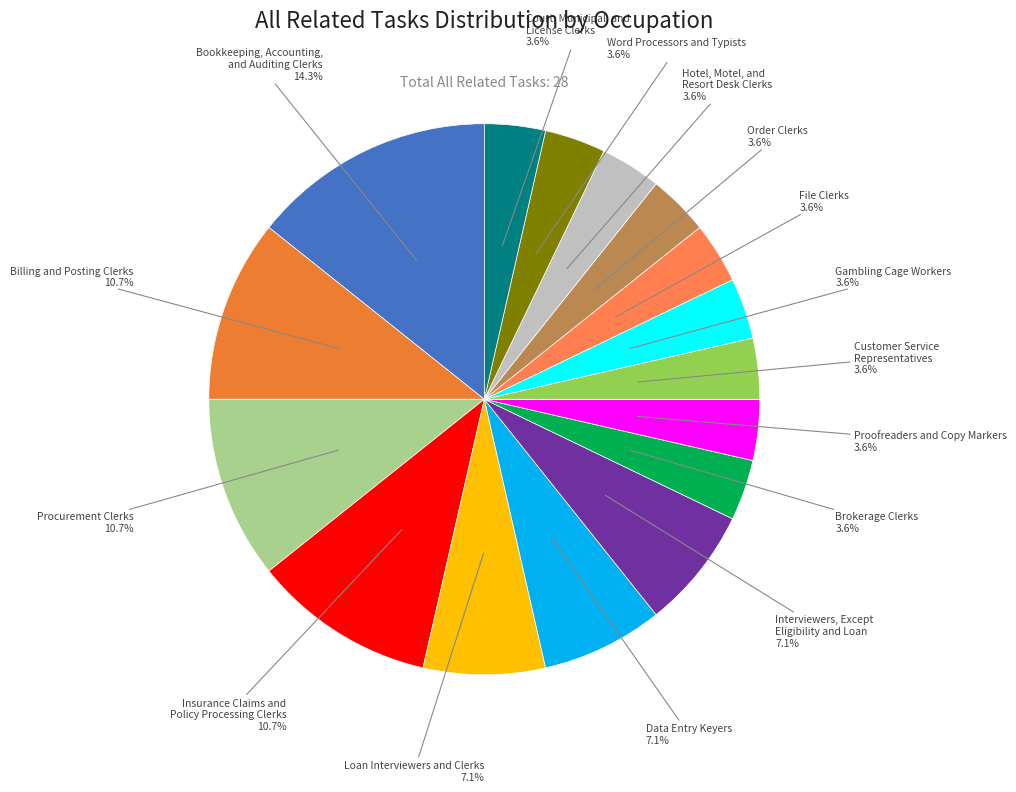

Combined, do Insurance Claims and Policy Processing Clerks and Bookkeeping, Accounting, and Auditing Clerks account for over 50%?

No